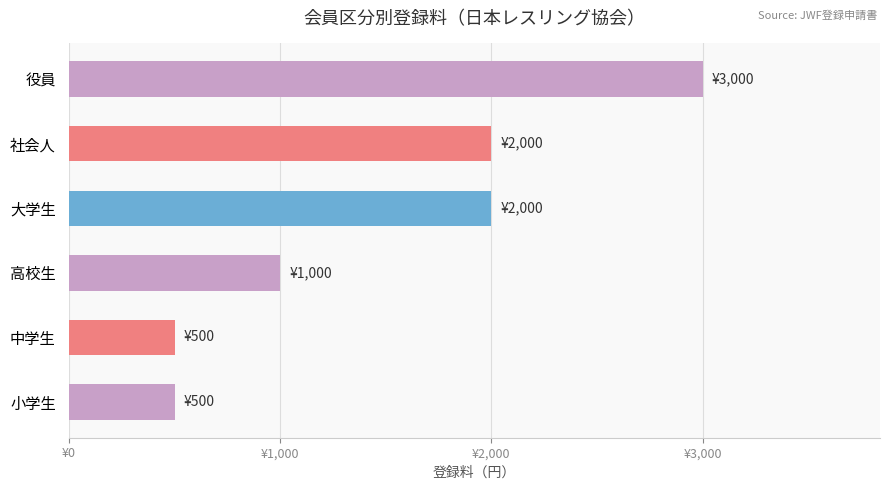

Does the chart contain any negative values?

No